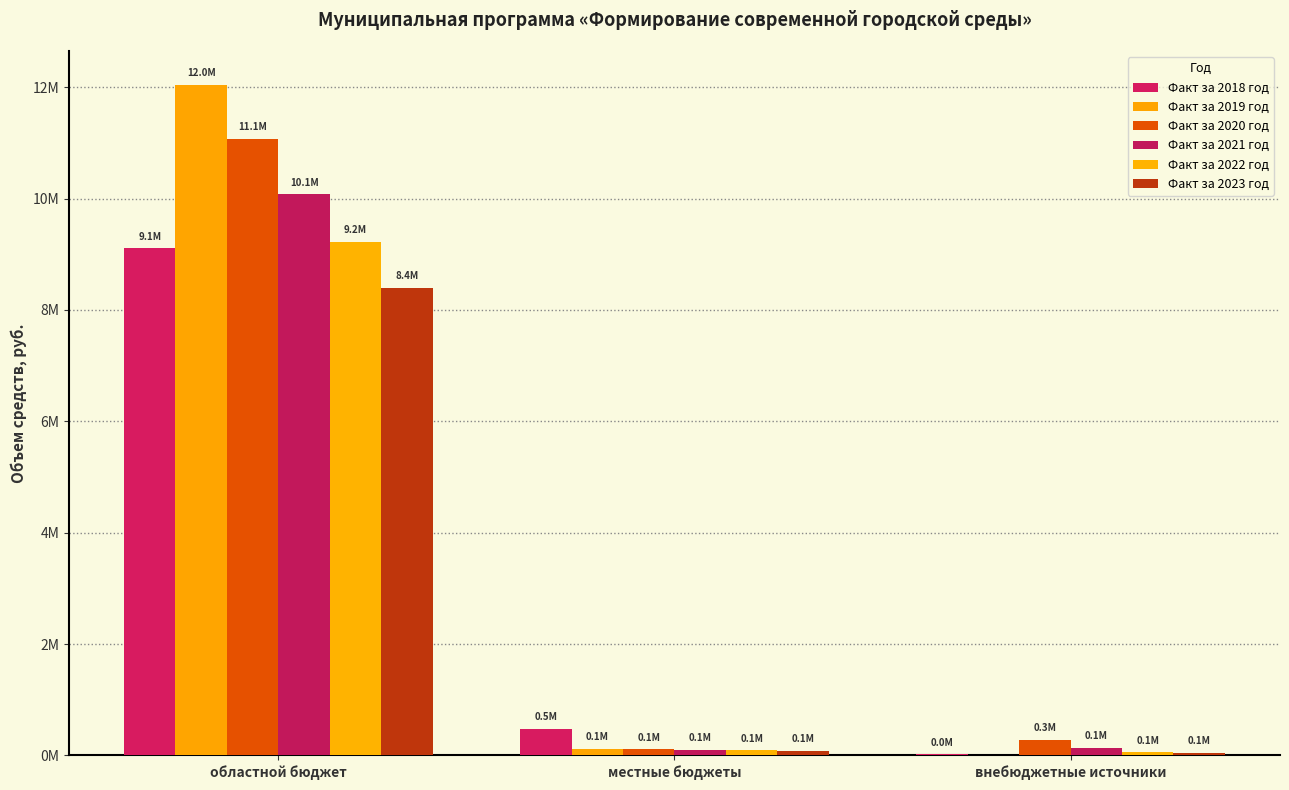

Are the bars grouped side by side (vs. stacked)?

Yes